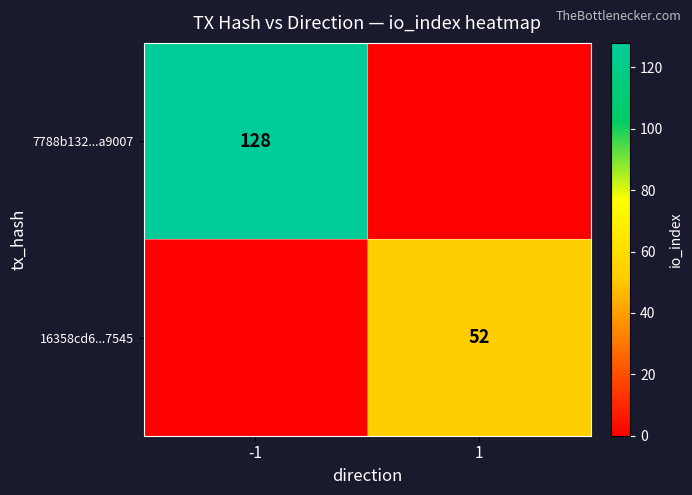

The value of 16358cd6...7545 at 1 is 52. True or false?

True